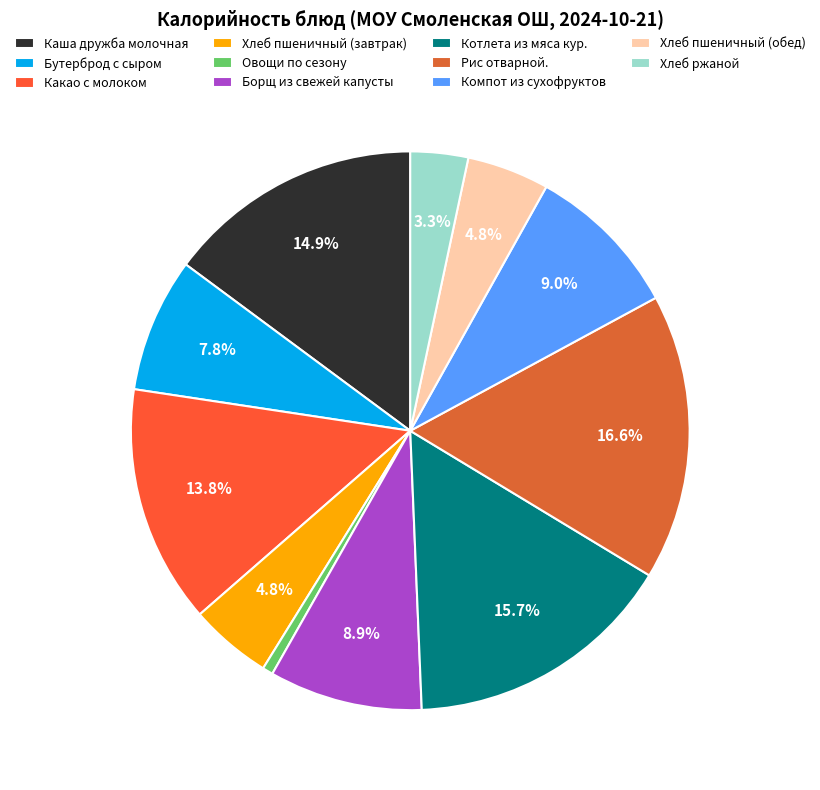

To the nearest percent, what portion does Бутерброд с сыром represent?

8%